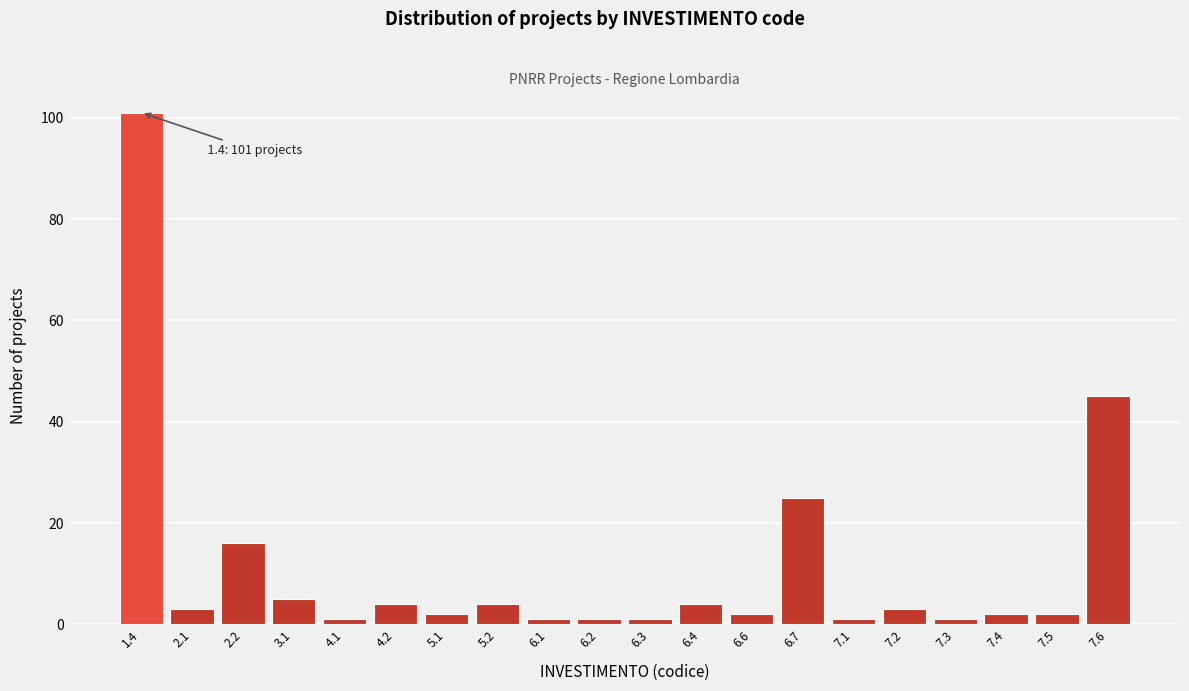

Reading left to right, what are all the values shown in this chart?

1.4=101	2.1=3	2.2=16	3.1=5	4.1=1	4.2=4	5.1=2	5.2=4	6.1=1	6.2=1	6.3=1	6.4=4	6.6=2	6.7=25	7.1=1	7.2=3	7.3=1	7.4=2	7.5=2	7.6=45